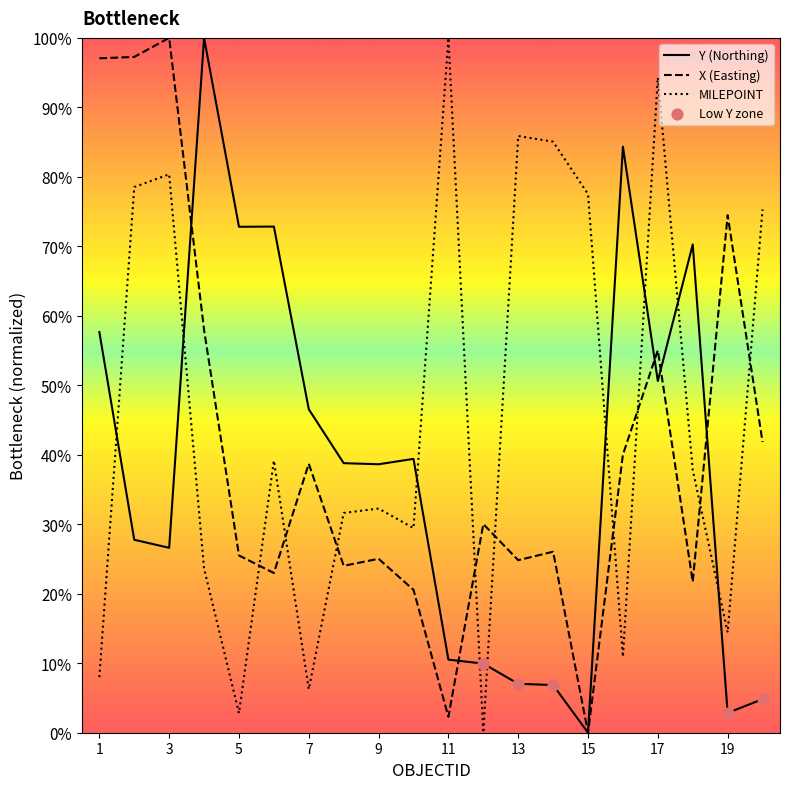

List the series in order of their overall mean, lowest first.

Y (Northing), X (Easting), MILEPOINT